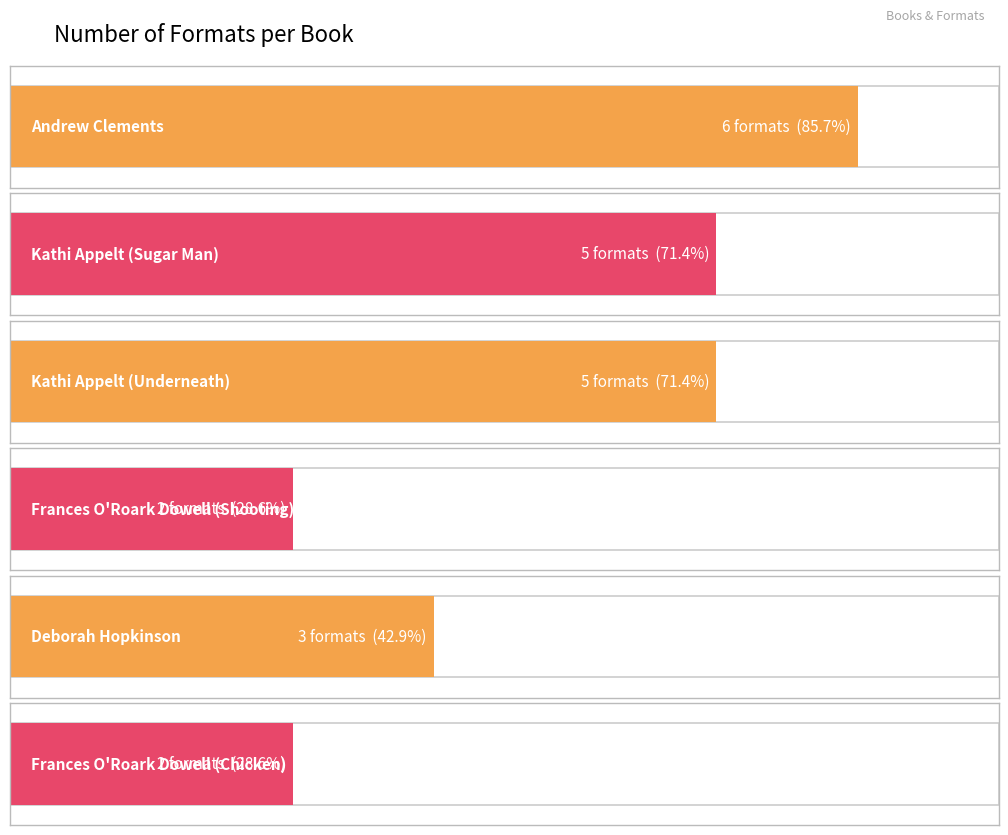

Where does the data first go above 5?

Andrew Clements